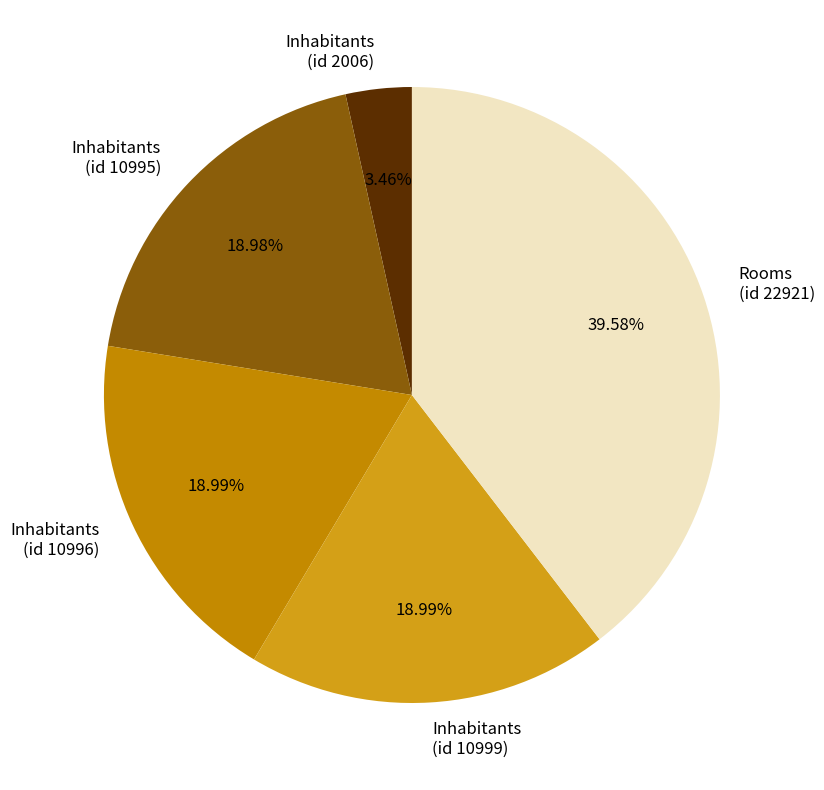

To the nearest percent, what is the difference between the largest and smallest slice percentages?

36%